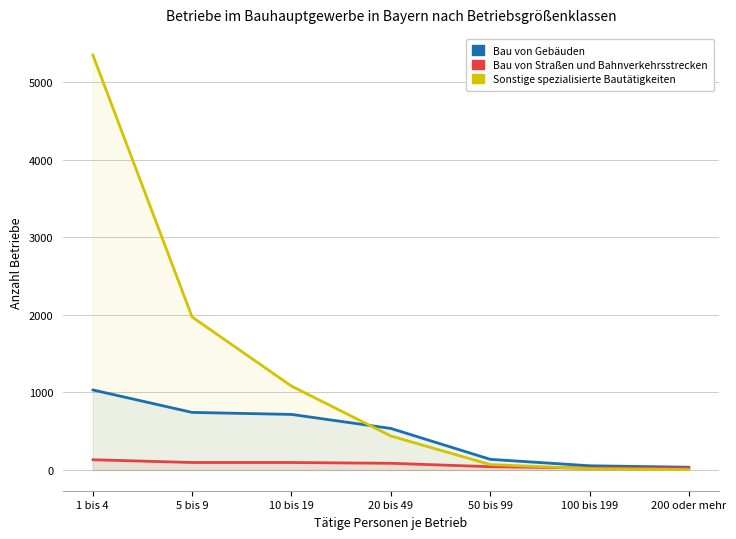

True or false: Bau von Straßen und Bahnverkehrsstrecken and Bau von Gebäuden cross at least once.

False